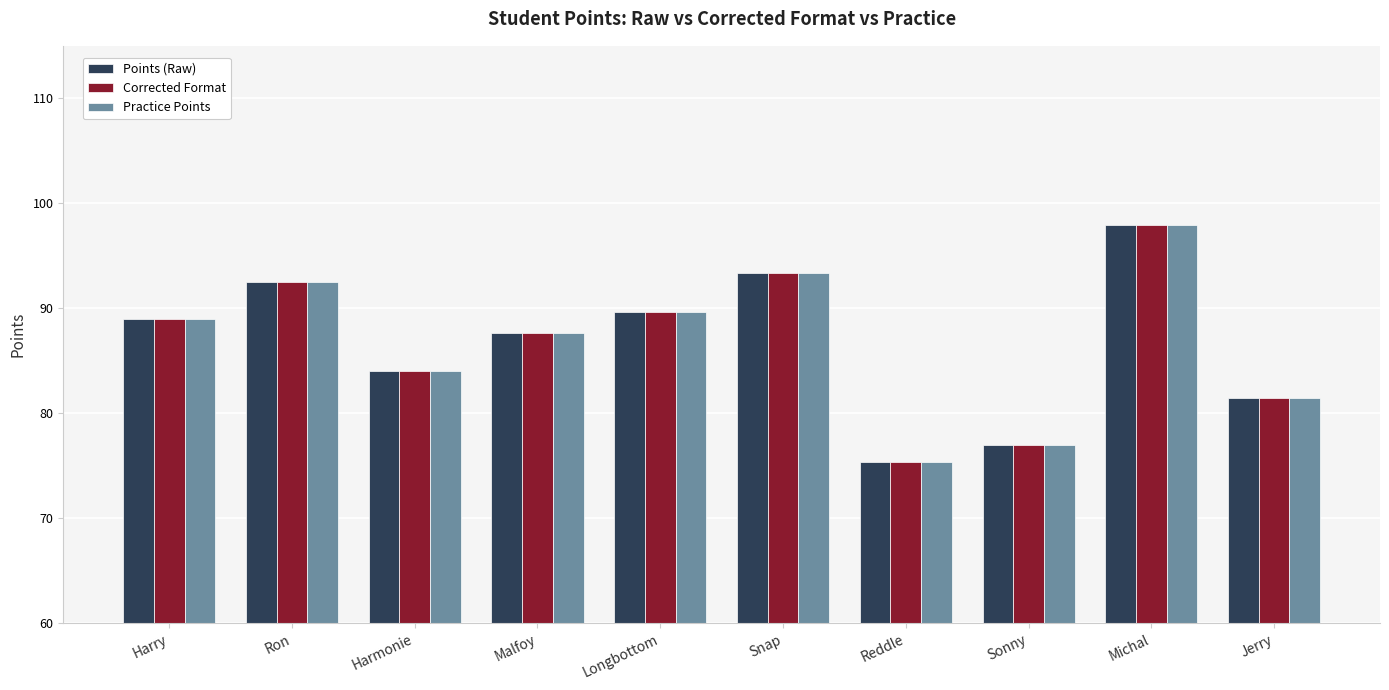

What position from the right is Malfoy?

7